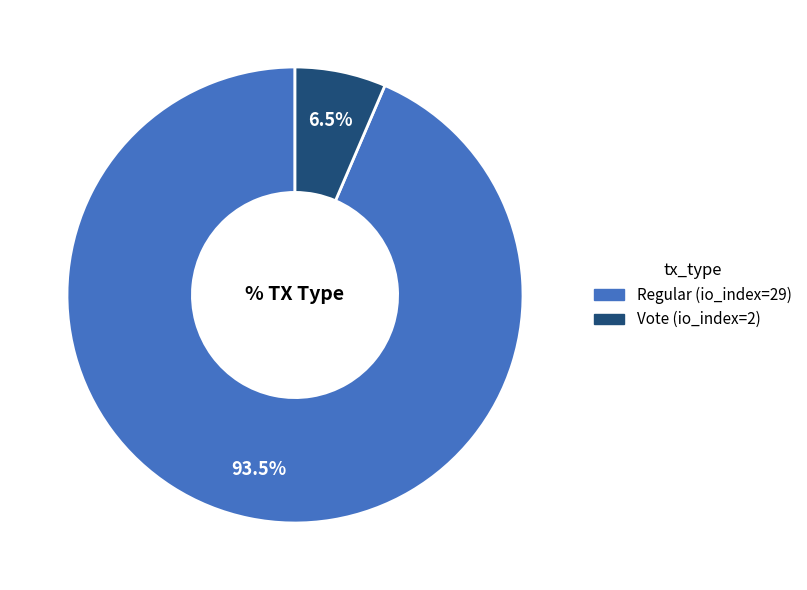

What is the smallest slice in the pie chart?

Vote (io_index=2)